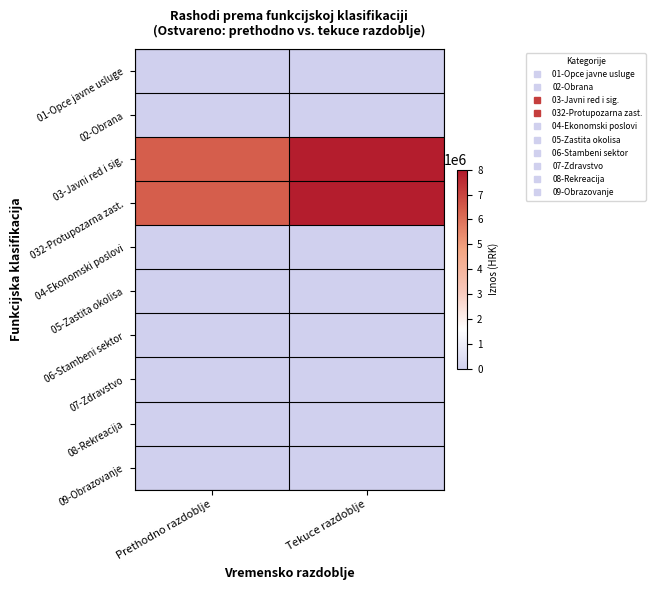

What is the difference between the highest and lowest values at Prethodno razdoblje?

6409396.0